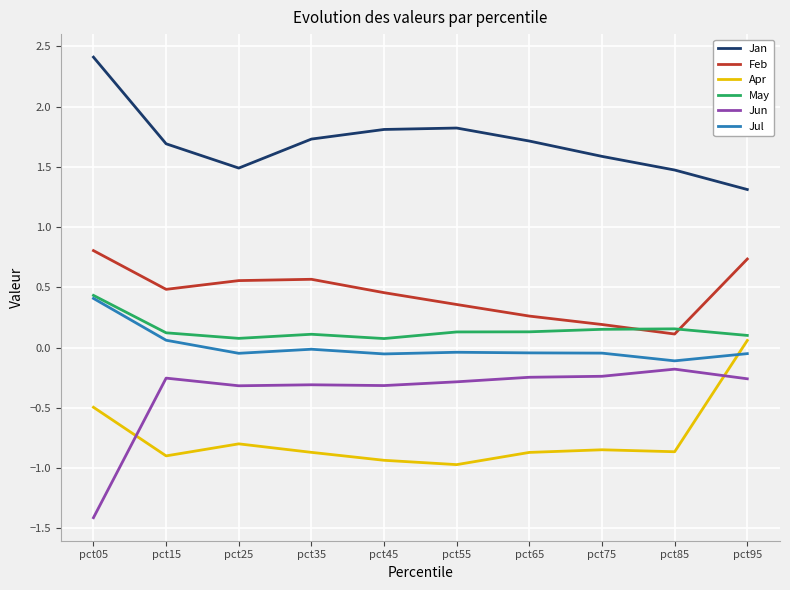

Which series has the widest spread of values?

Jun